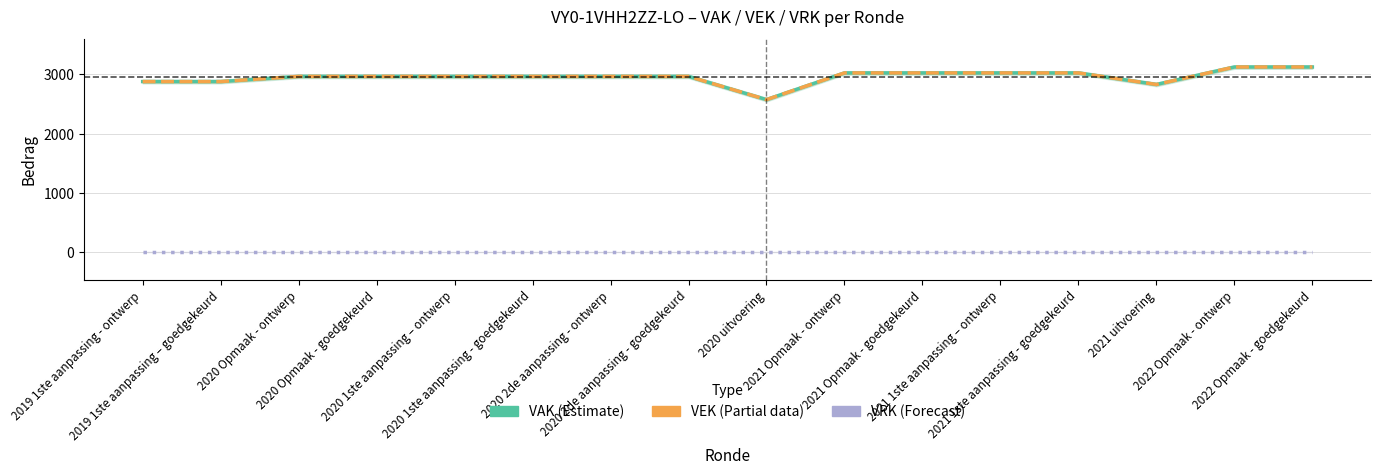

At how many categories does at least one series exceed 1700?

16